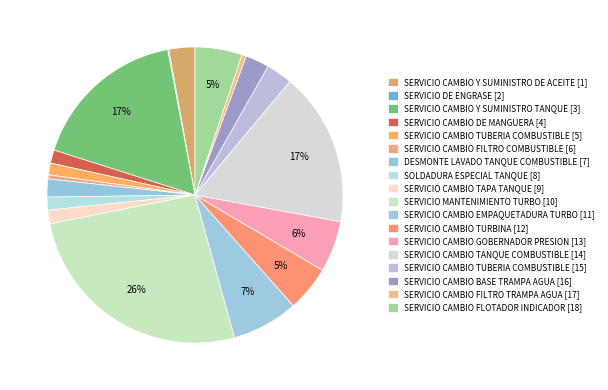

Count the number of slices in the pie.

18